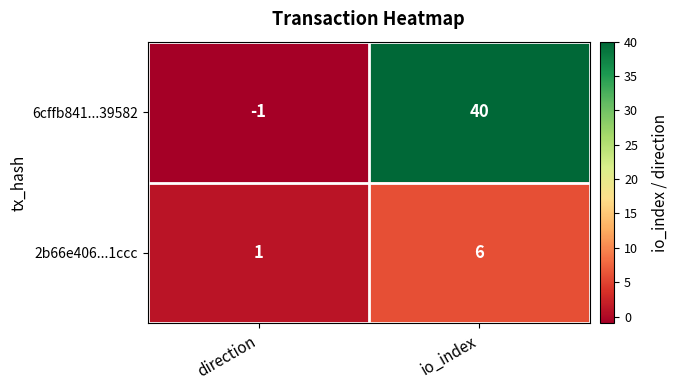

What is the sum of all 6cffb841...39582 values?

39